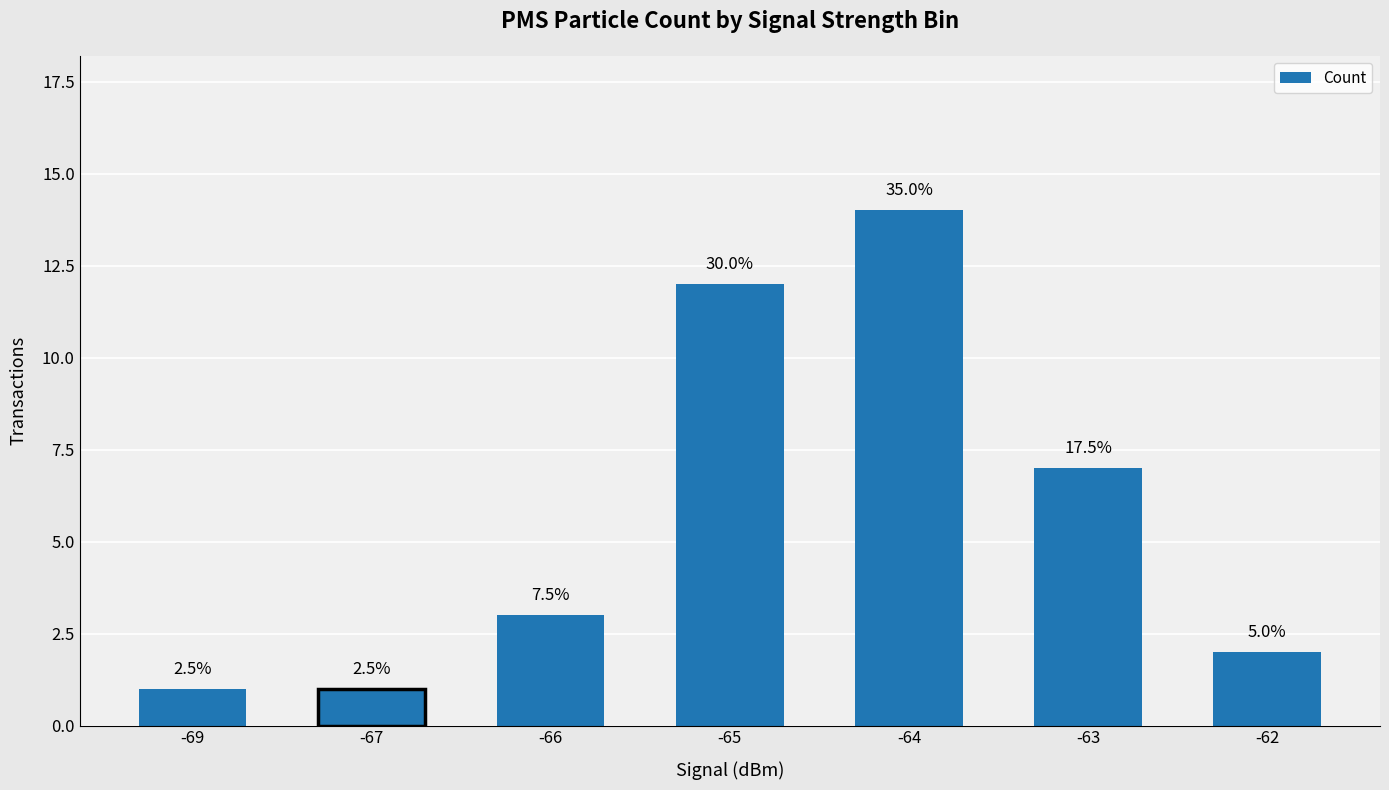

Are the bars horizontal?

No